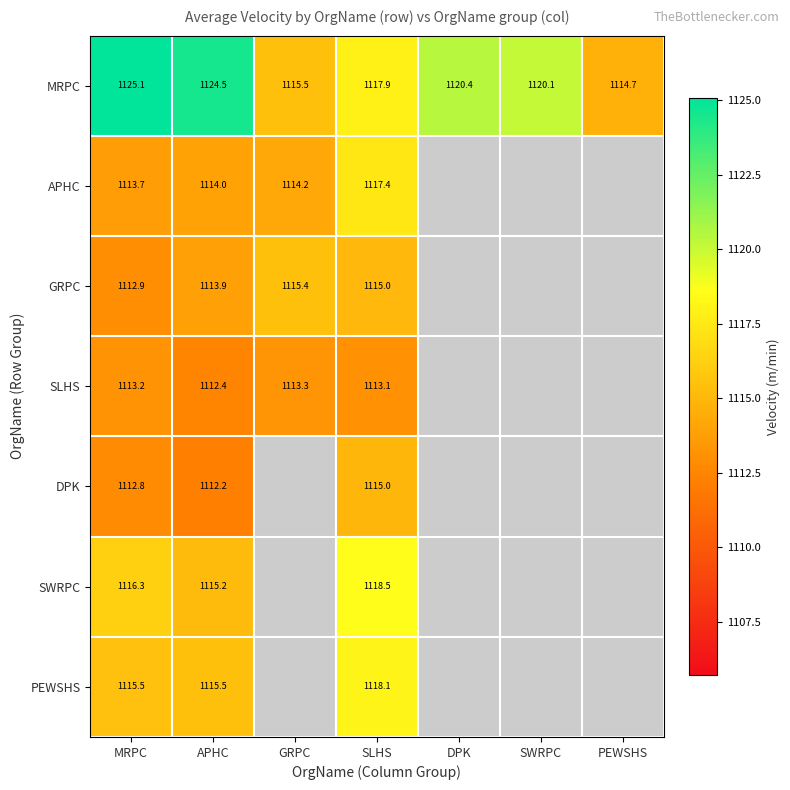

Rank the categories by MRPC value from highest to lowest.

MRPC, APHC, DPK, SWRPC, SLHS, GRPC, PEWSHS